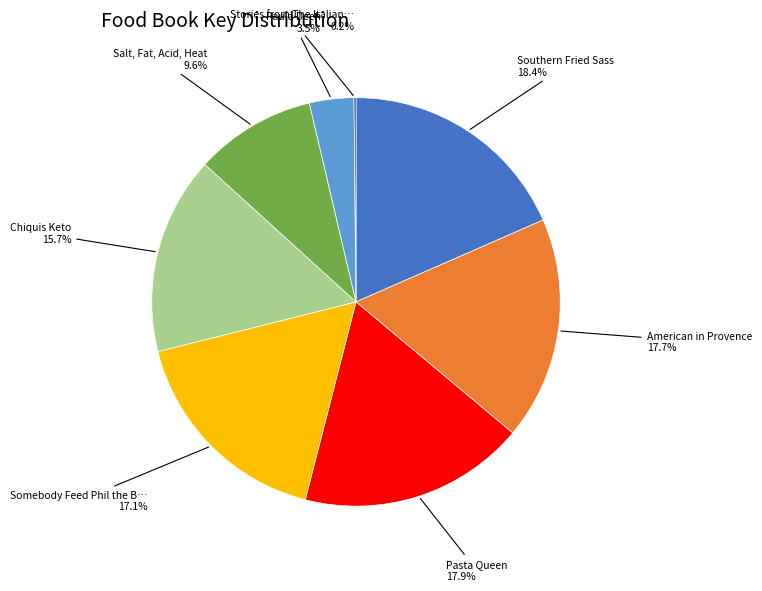

Is there any slice that represents more than half of the pie?

No